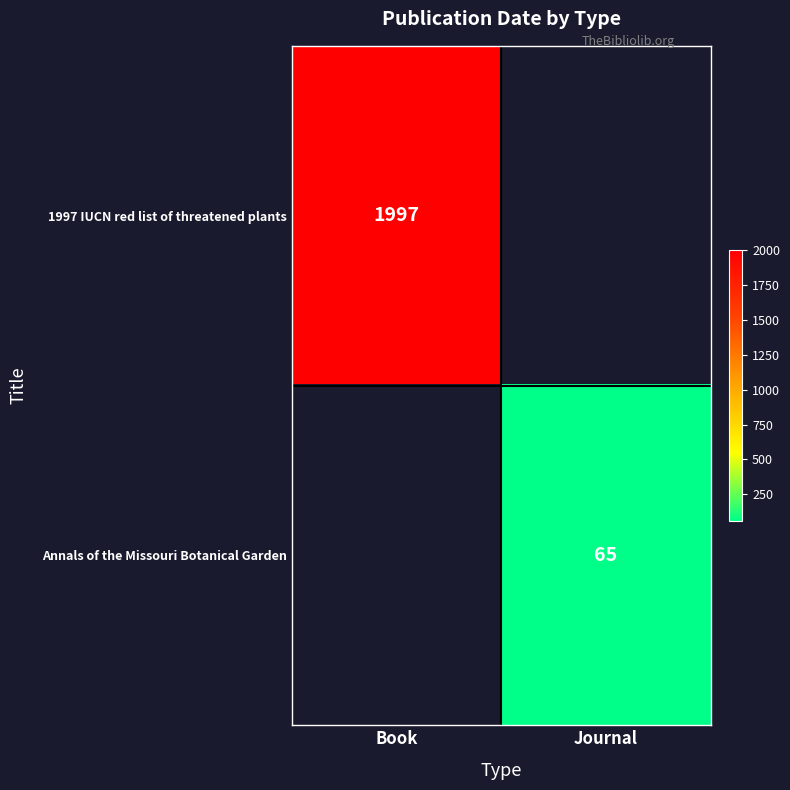

Is it true that 1997 IUCN red list of threatened plants equals 1997 at Book?

True